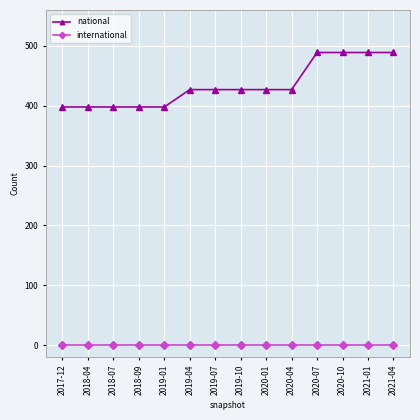

What is the value of the national point at the 9th from the left?

427